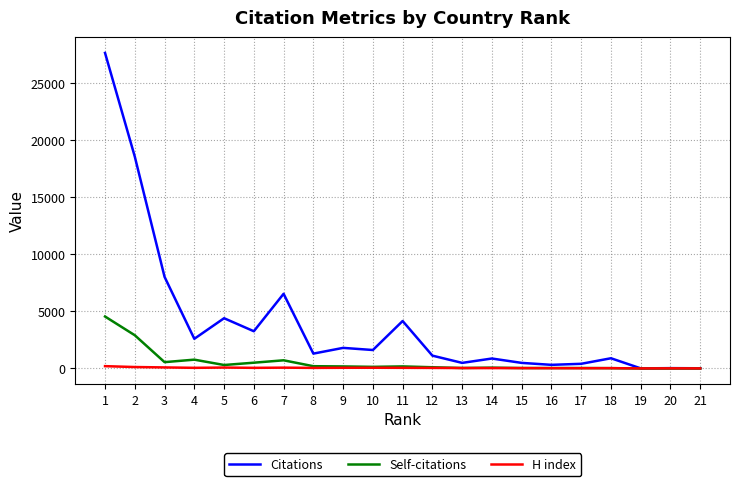

True or false: Self-citations has more than 0 points higher than both neighbors.

True